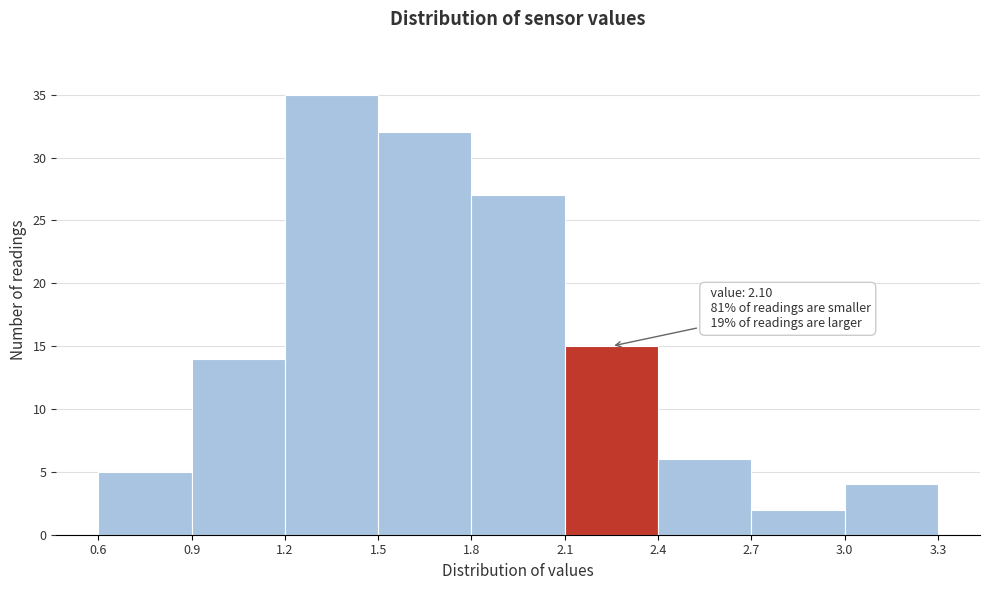

Which range on the x-axis has the tallest bar?

1.2 to 1.5